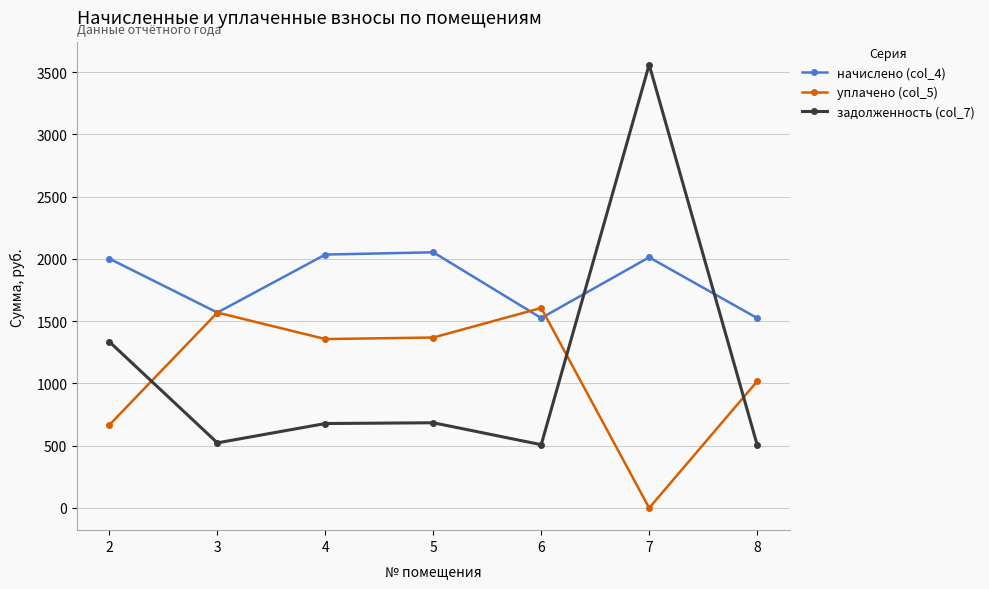

How many series are shown in this chart?

3